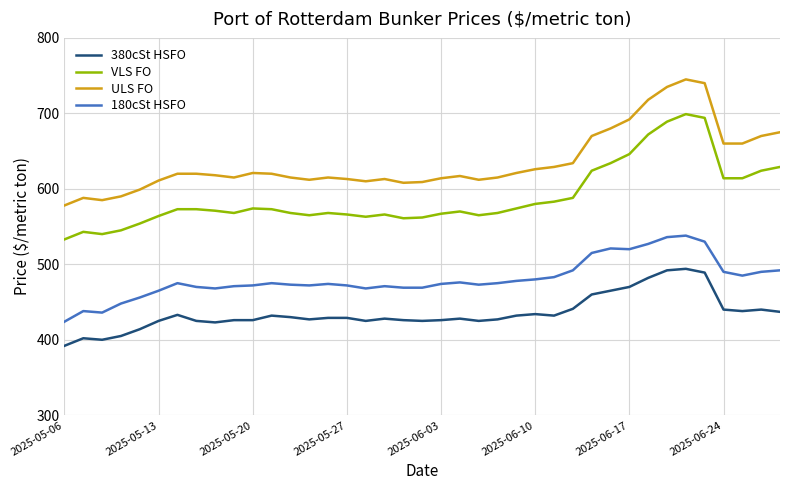

What is the greatest value displayed?

745